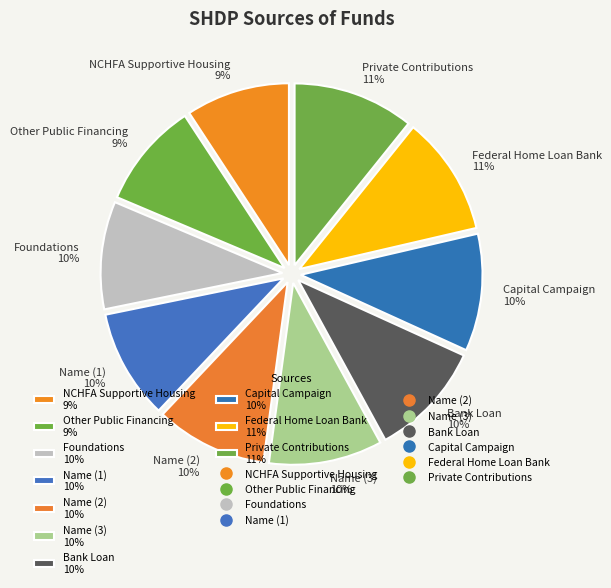

Is it true that Private Contributions is 17% of the pie?

False